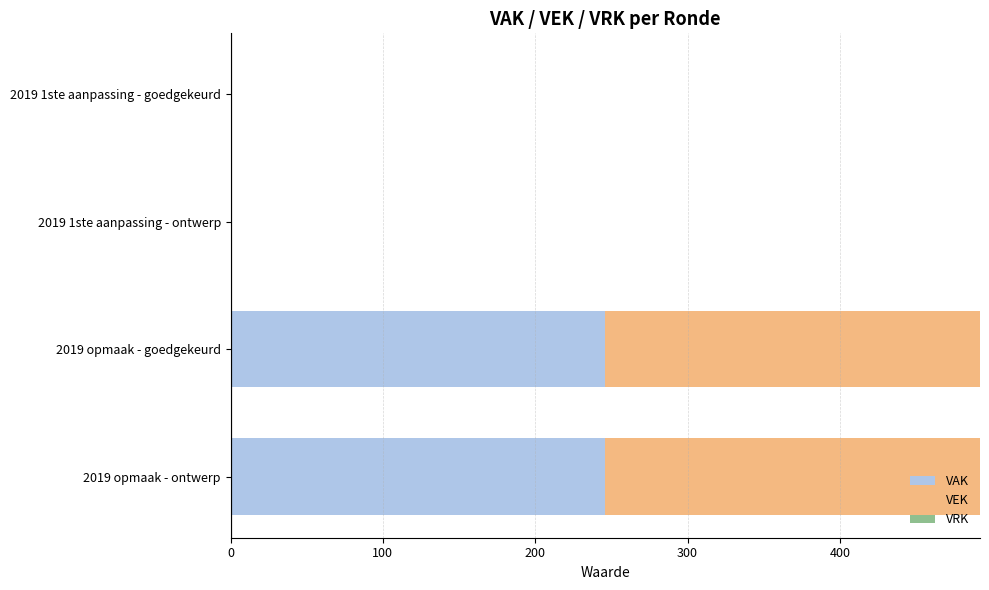

What is the sum of the VAK values at 2019 opmaak - goedgekeurd and 2019 opmaak - ontwerp?

492